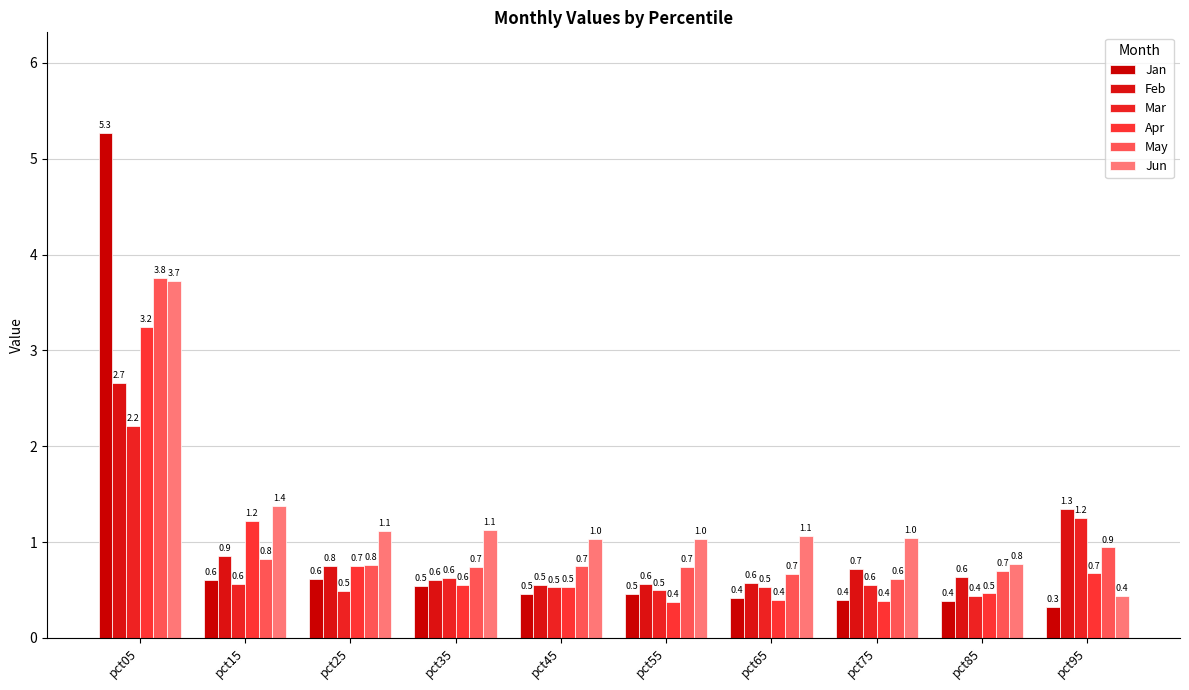

What is the sum of all Apr values?

8.6